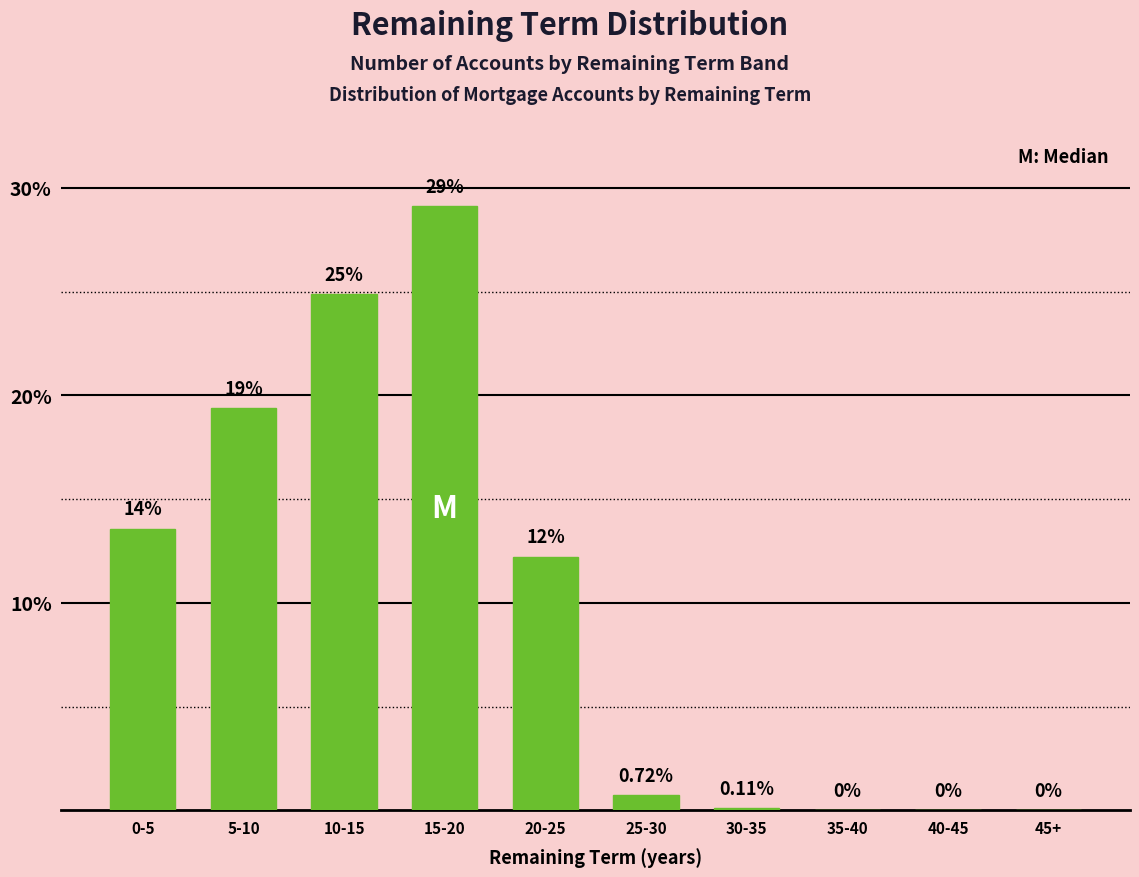

Between 10-15 and 20-25, which is larger?

10-15